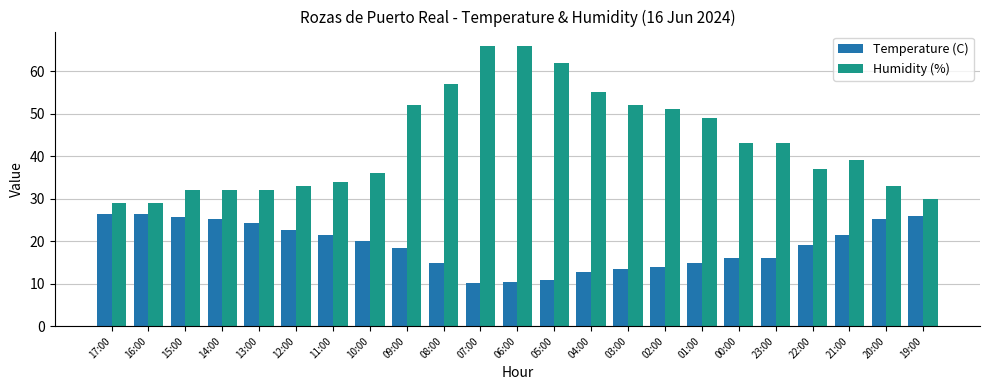

What is the total value across all series at 22:00?

56.0